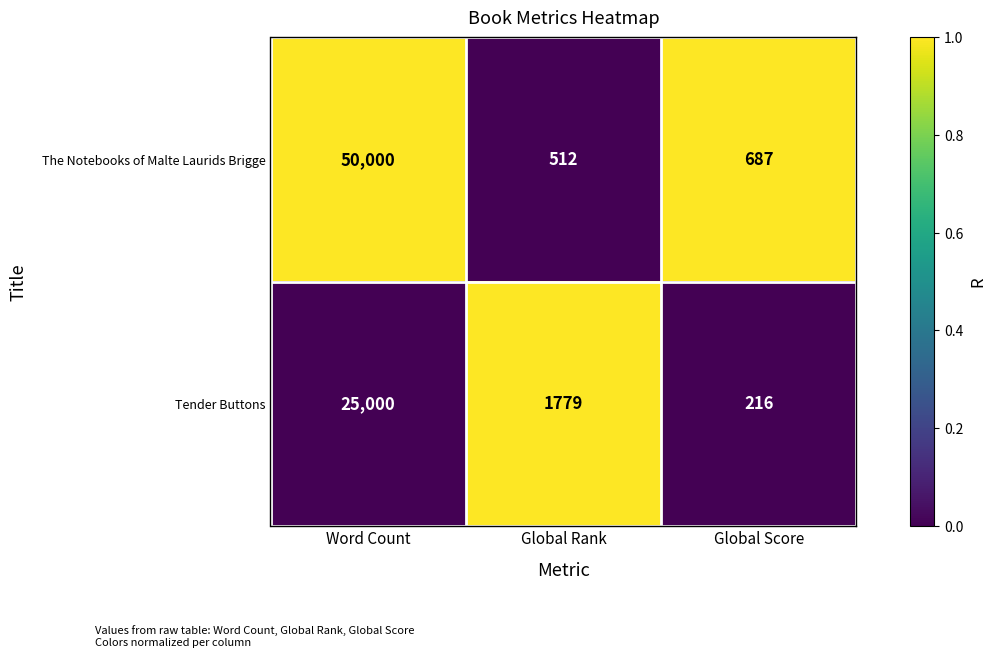

Reading right to left, extract all data points from this chart.

The Notebooks of Malte Laurids Brigge: 687	512	50000
Tender Buttons: 216	1779	25000